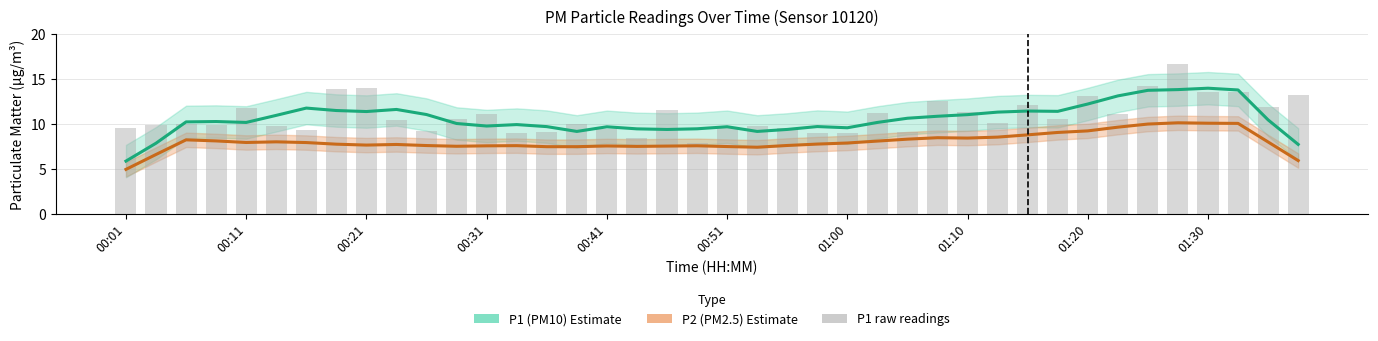

At how many categories does at least one series exceed 9?

40